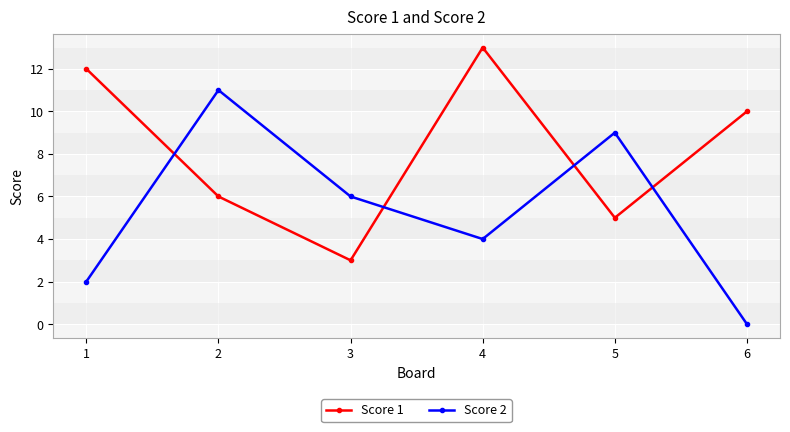

What is the total value across all series at 6?

10